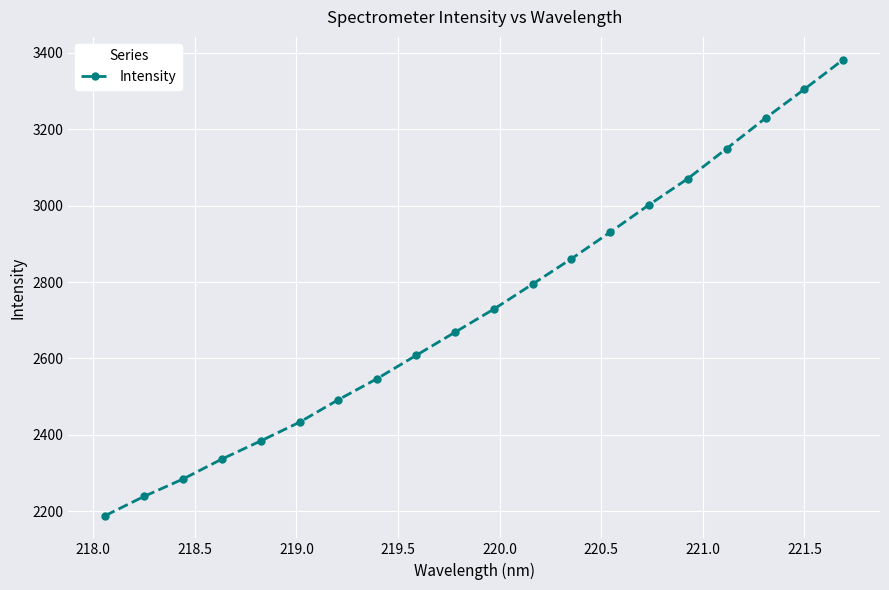

What is the value of the 1st point from the left?

2188.9